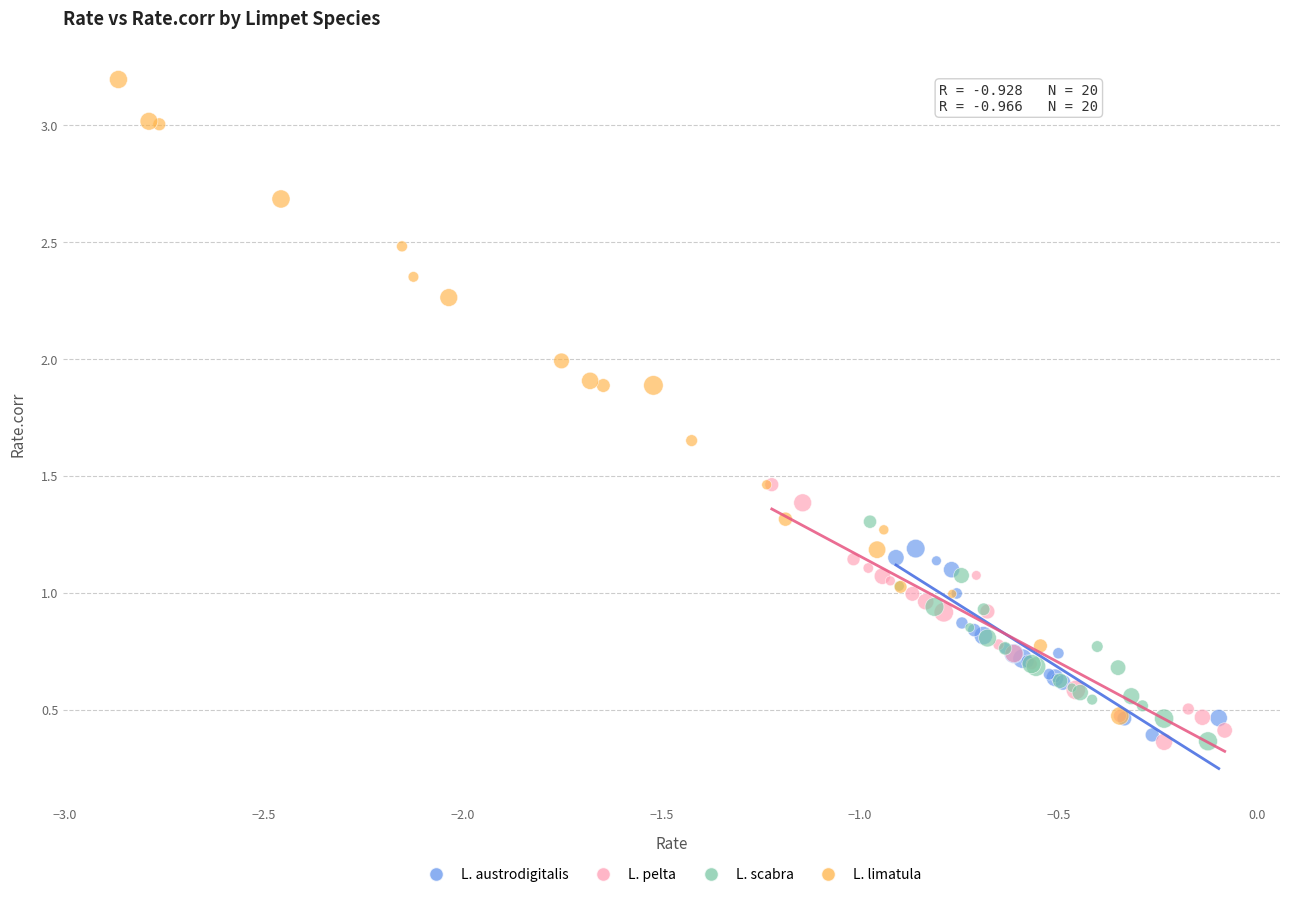

Which series has the largest Y range (max minus min)?

L. limatula